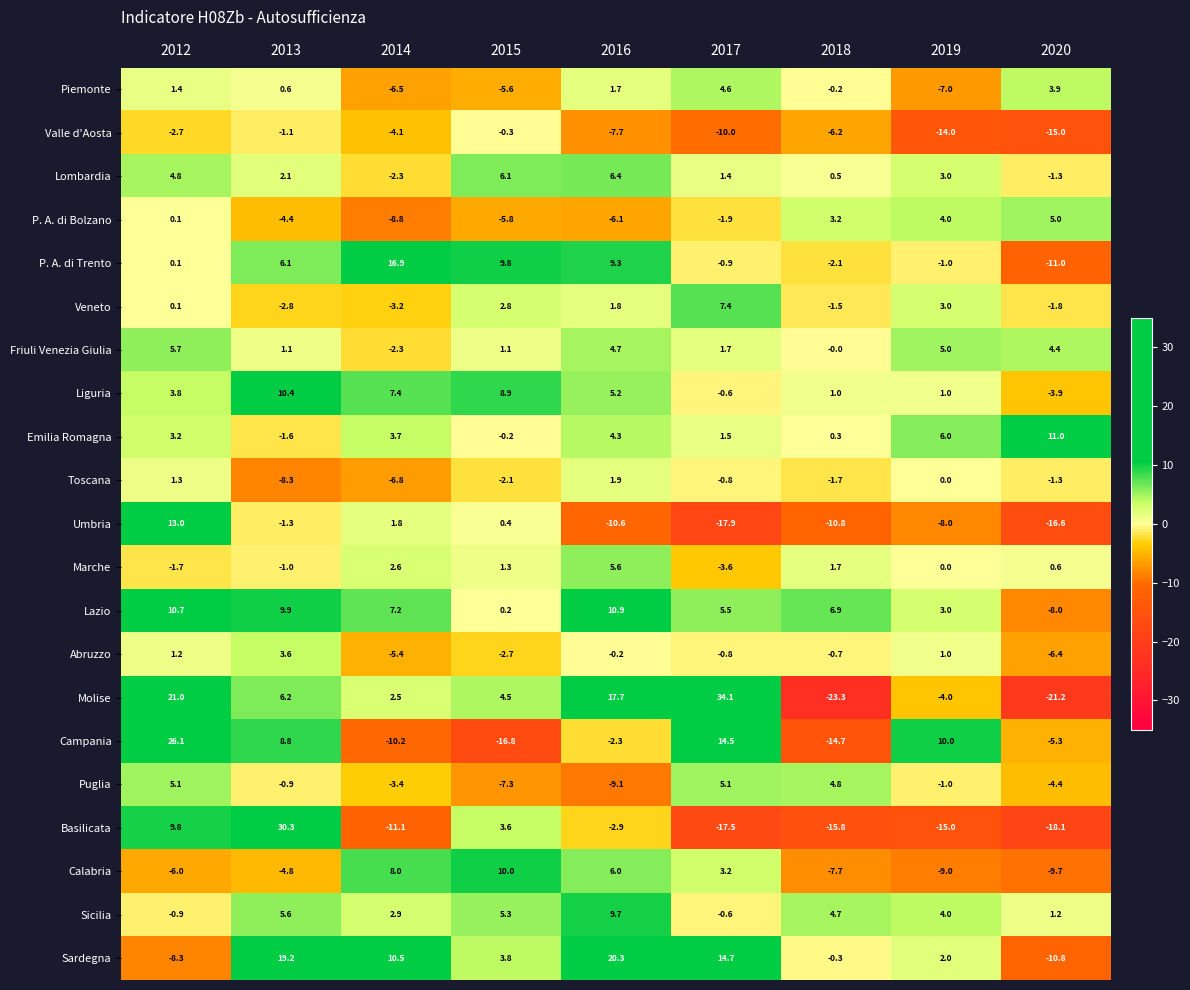

What is the difference between the Molise values at 2016 and 2012?

3.3